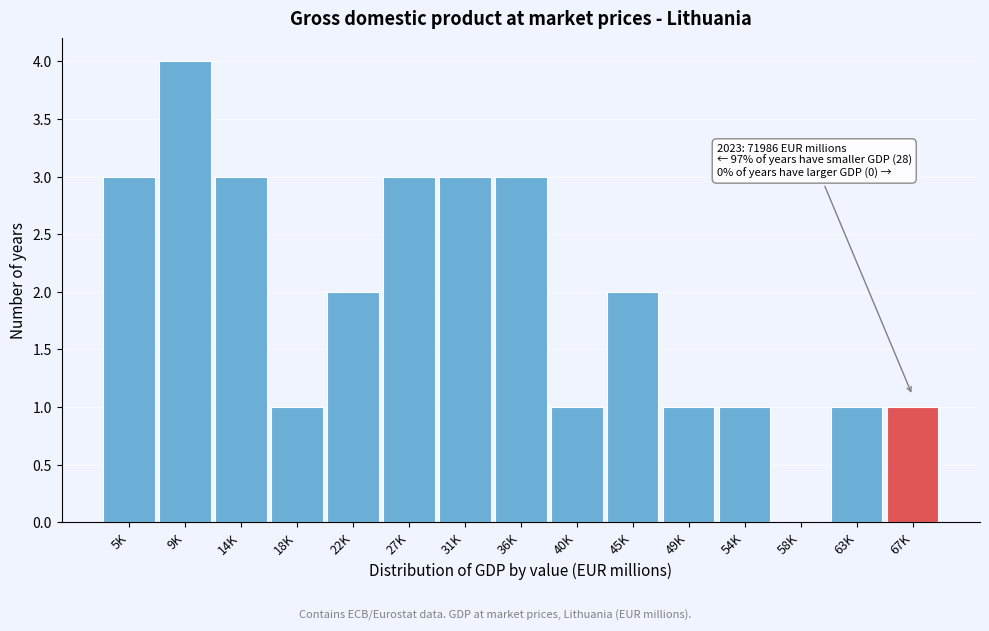

Reading left to right, extract all data points from this chart.

5K=3	9K=4	14K=3	18K=1	22K=2	27K=3	31K=3	36K=3	40K=1	45K=2	49K=1	54K=1	58K=0	63K=1	67K=1